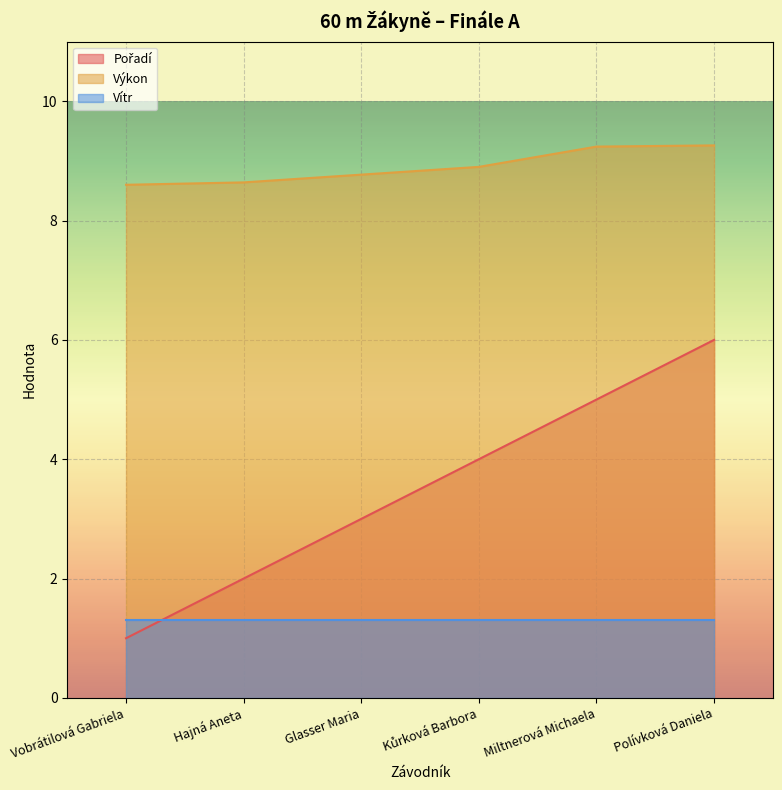

What is the difference between the Výkon values at Hajná Aneta and Polívková Daniela?

0.6